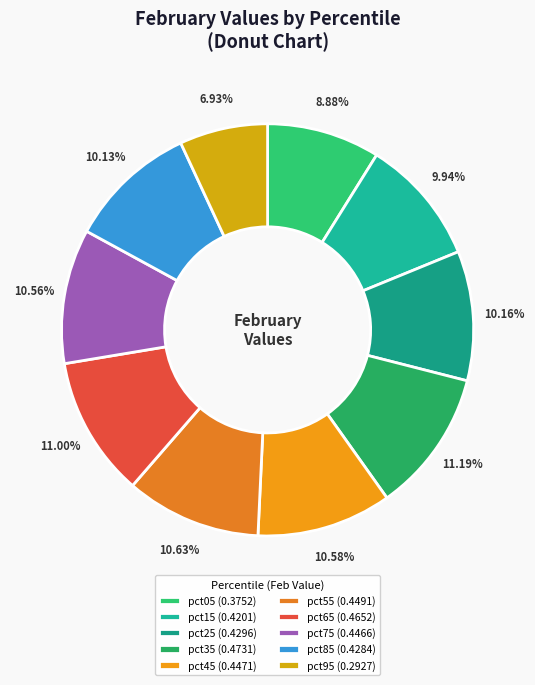

Is pct45 the majority of the pie?

No